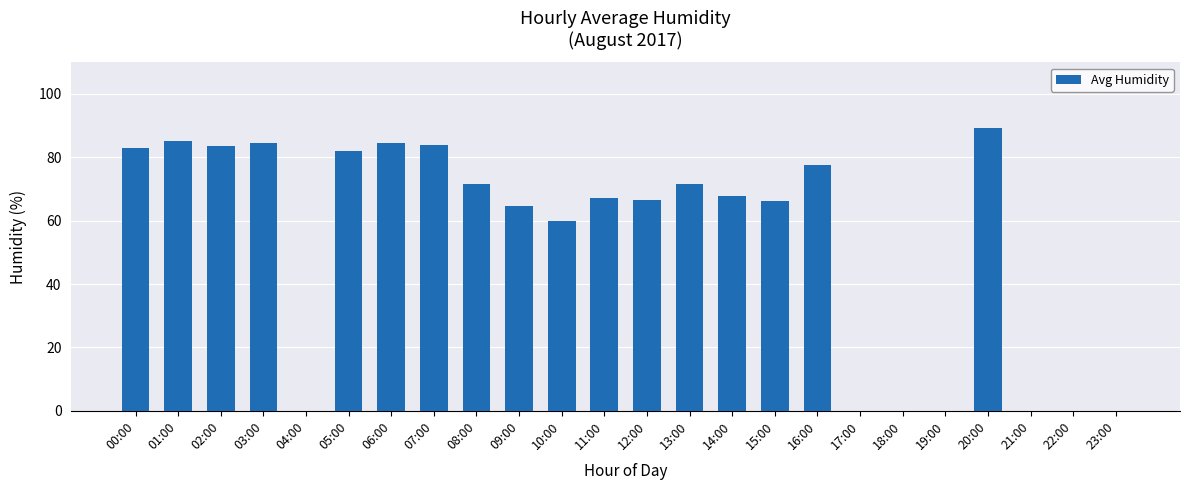

What is the ratio of the value at 15:00 to the value at 07:00?

0.8